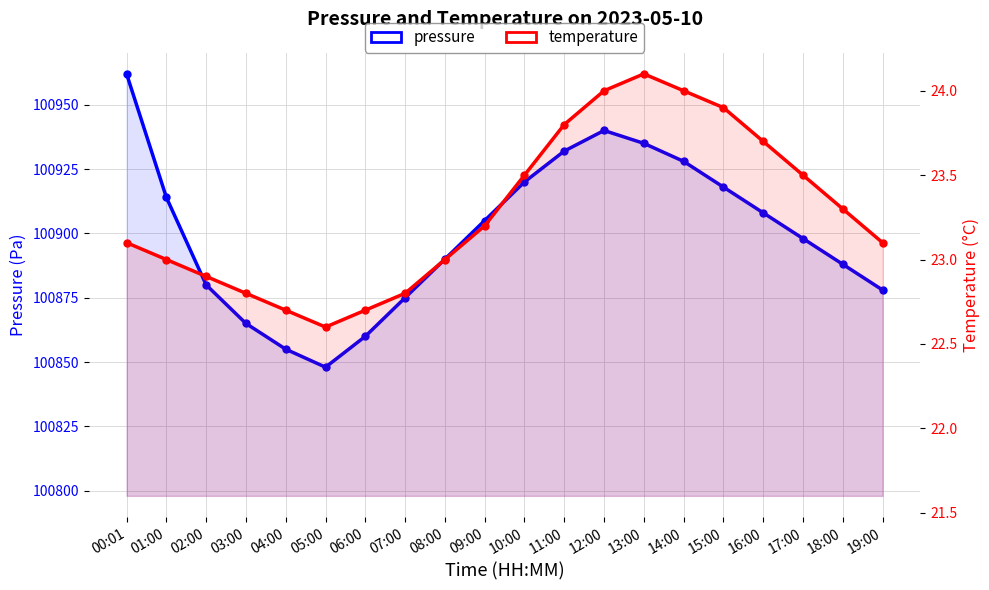

What is the difference between the maximum and minimum values in the pressure series?

114.0